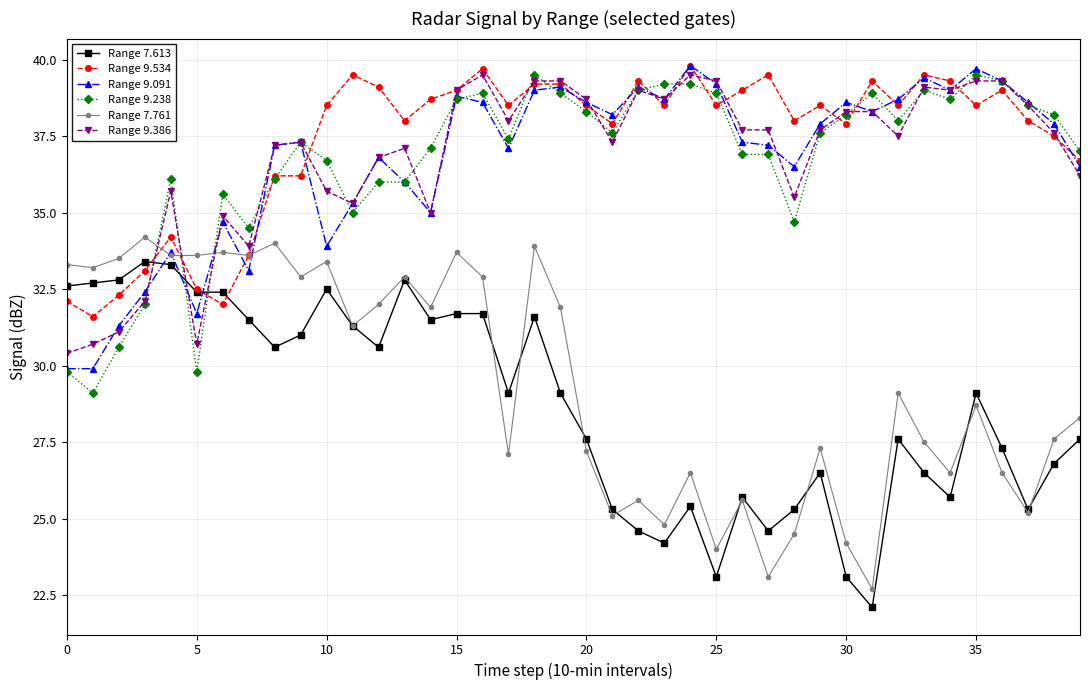

Which series ends up on top after the final intersection of Range 7.613 and Range 9.386?

Range 9.386